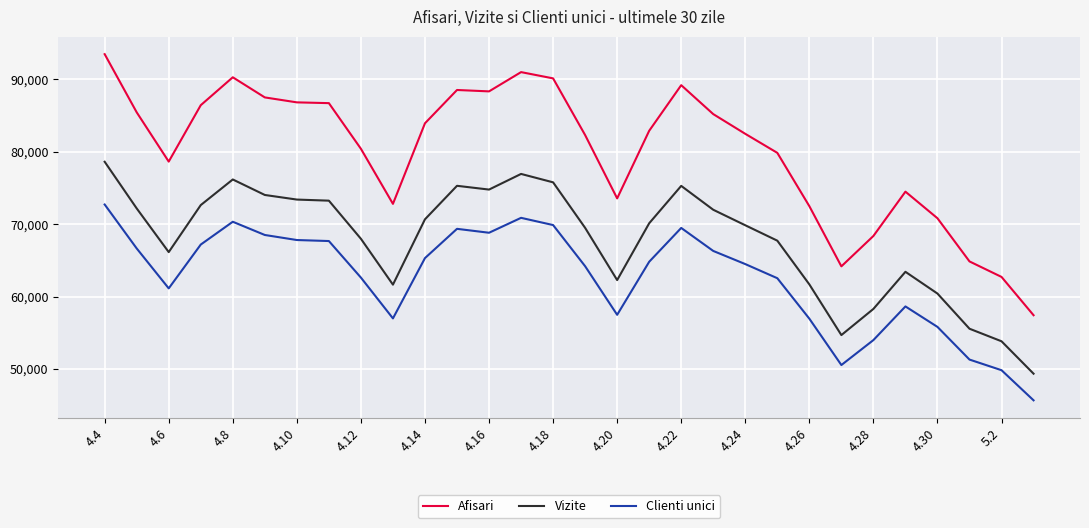

True or false: Vizite and Afisari cross at least once.

False